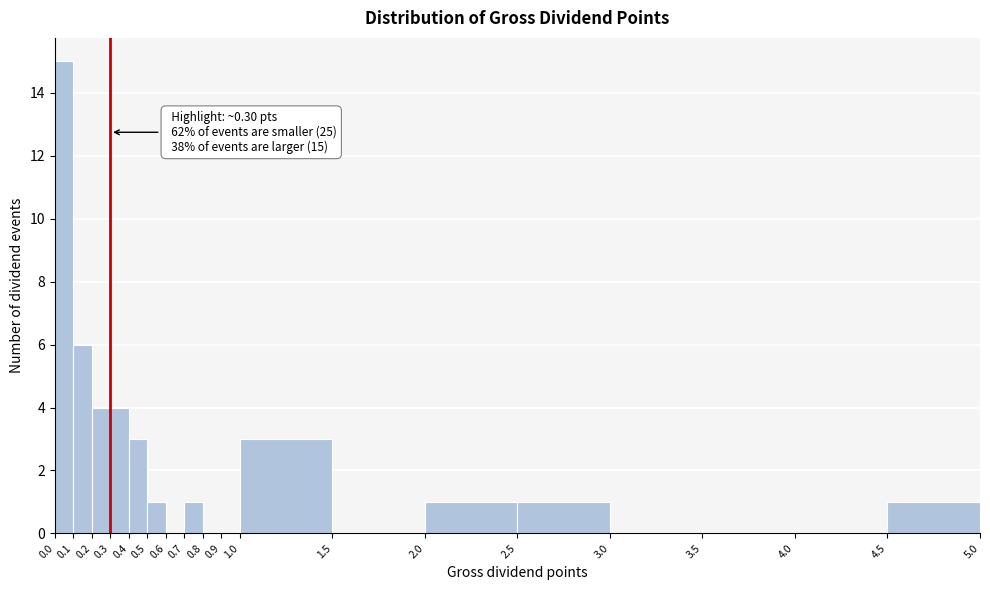

Over which range of the x-axis is the bar tallest?

0.0 to 0.1